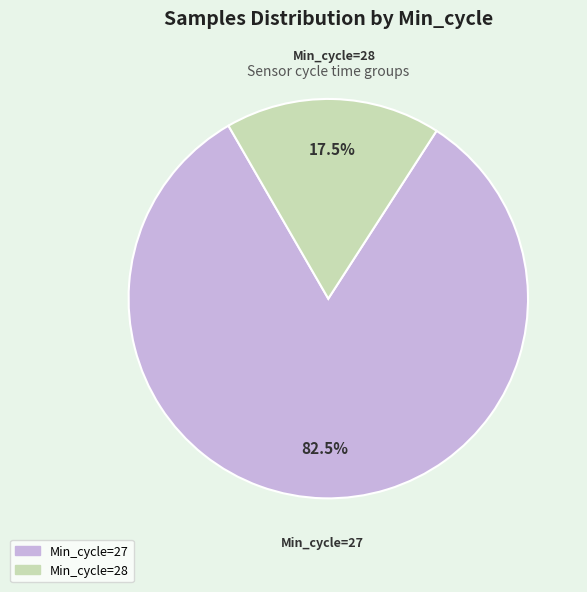

What is the smallest slice in the pie chart?

Min_cycle=28